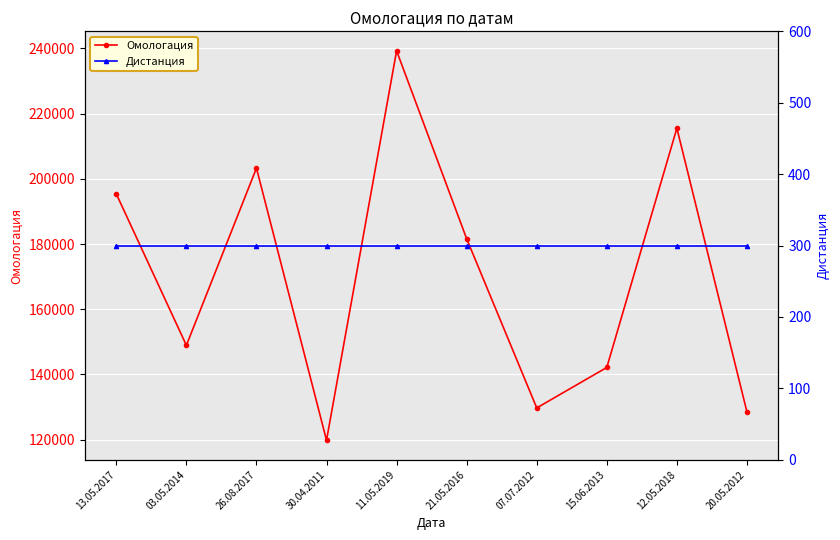

Which series changed the most between 03.05.2014 and 15.06.2013?

Омологация